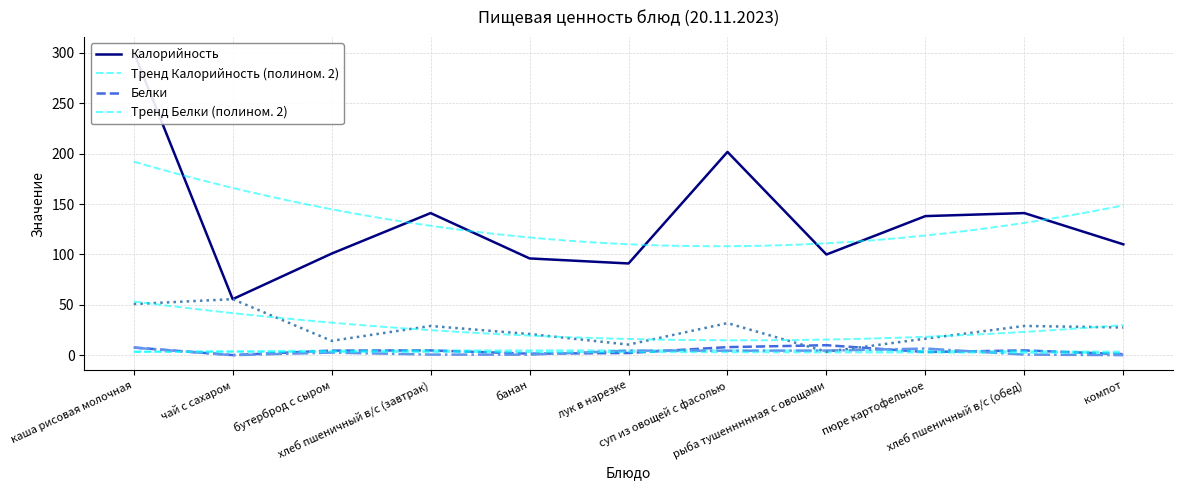

True or false: Углеводы and Калорийность intersect in this chart.

False